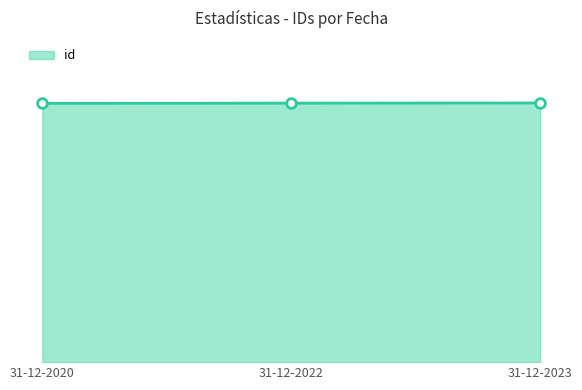

Reading right to left, what are all the values shown in this chart?

1587	1586	1585